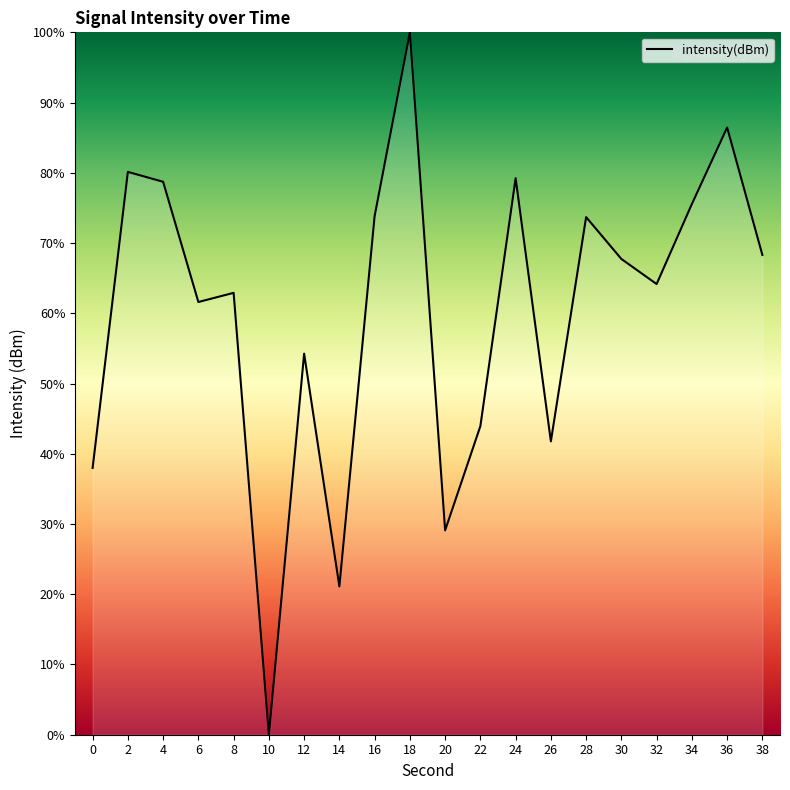

True or false: the data shows 19.8 at 24.

False